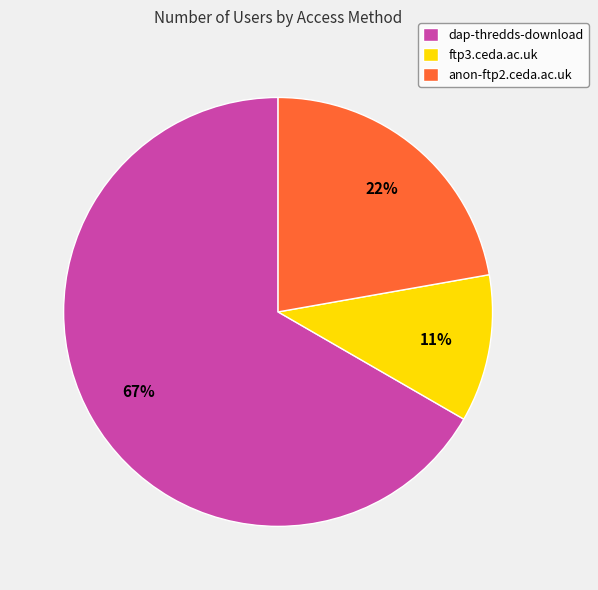

To the nearest percent, what portion does ftp3.ceda.ac.uk represent?

11%